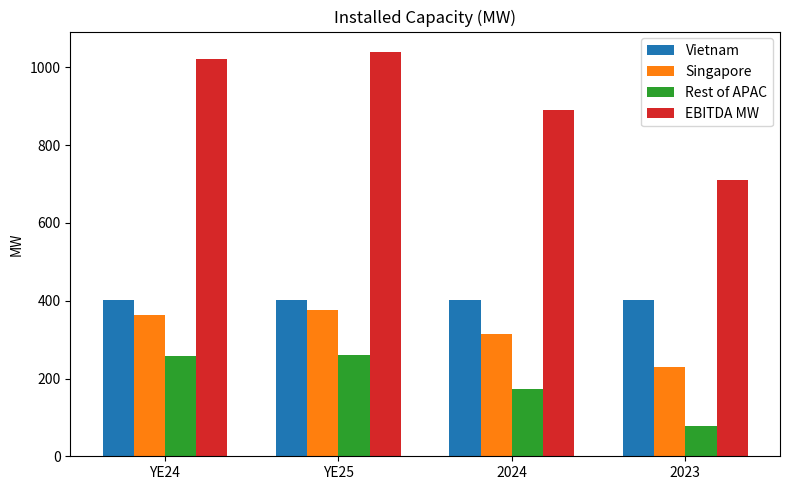

What is the value of the Rest of APAC bar at the 2nd from the left?

261.4